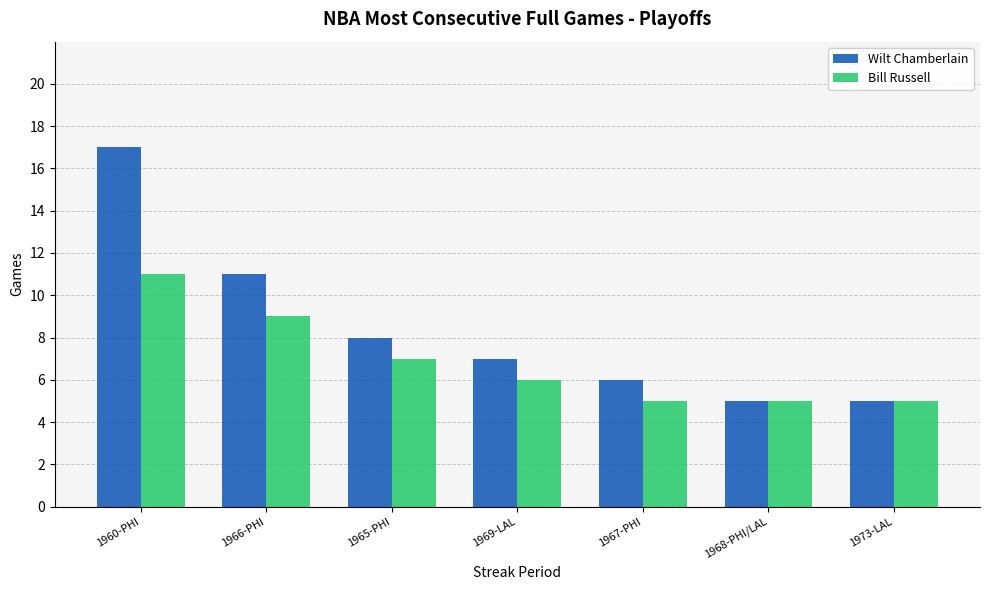

How many values in the Bill Russell series are below 6?

3